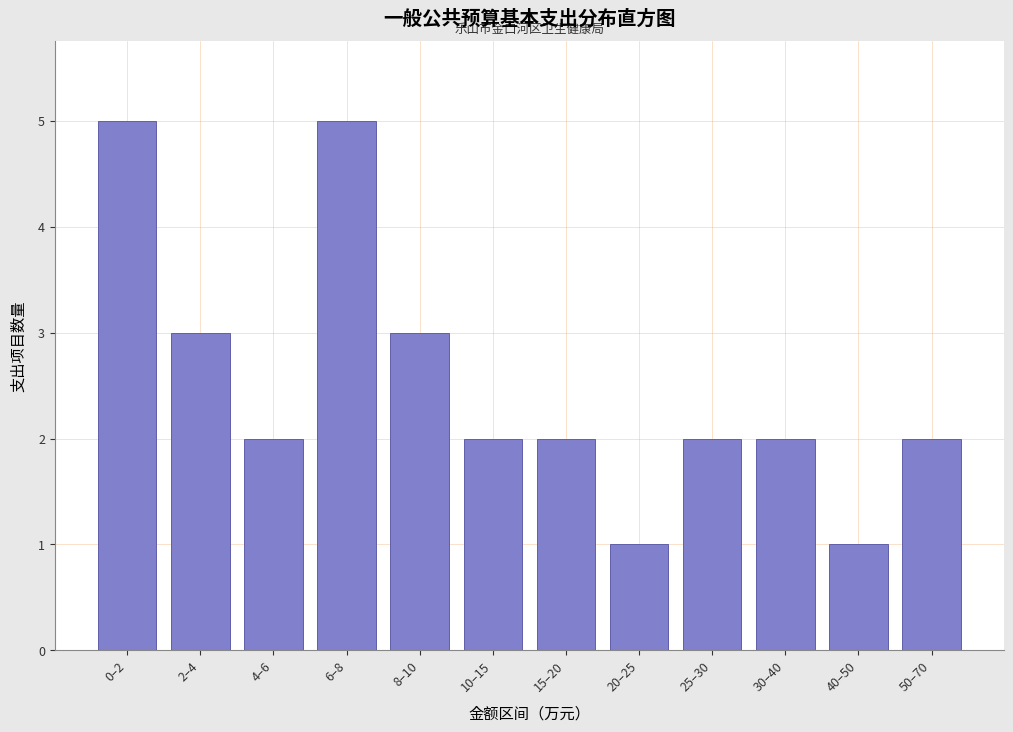

Reading left to right, what are all the values shown in this chart?

5	3	2	5	3	2	2	1	2	2	1	2